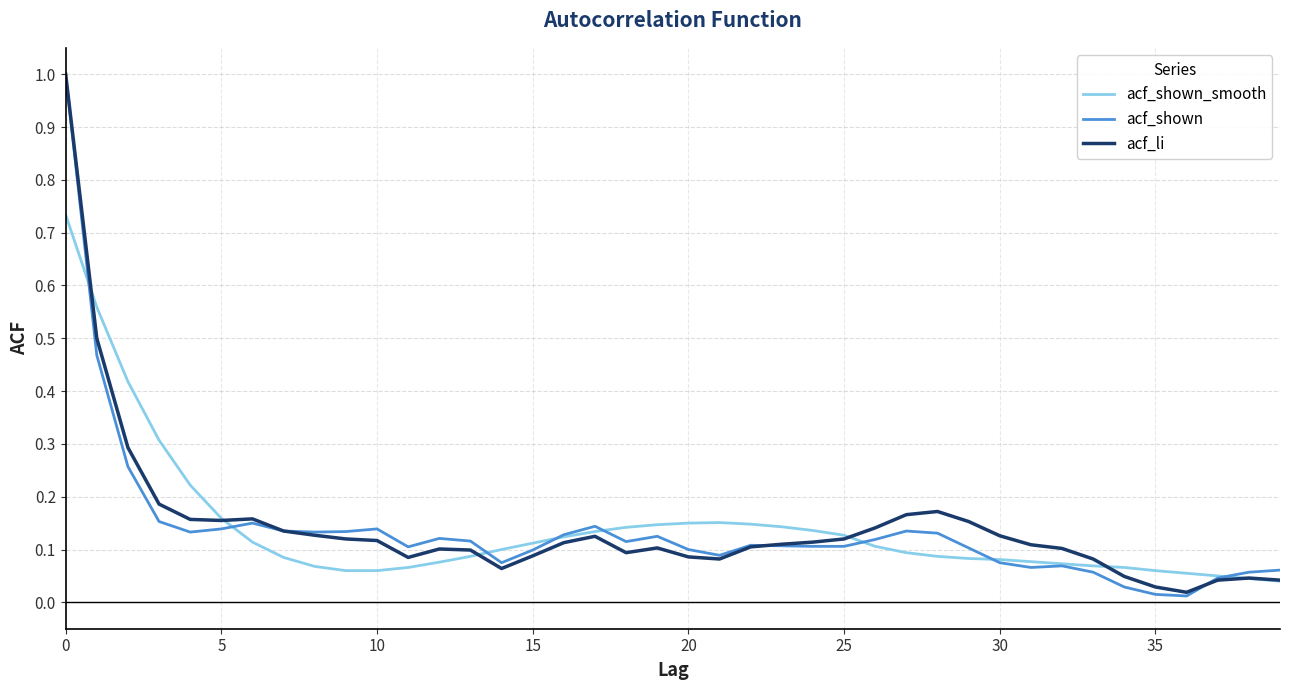

Which series has the widest spread of values?

acf_shown